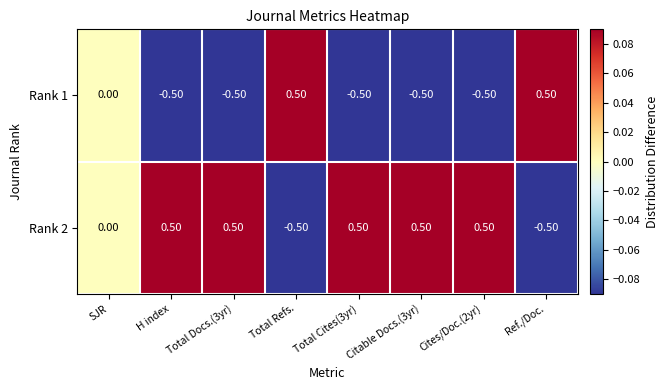

Rank the series by their average value, from highest to lowest.

Rank 2, Rank 1